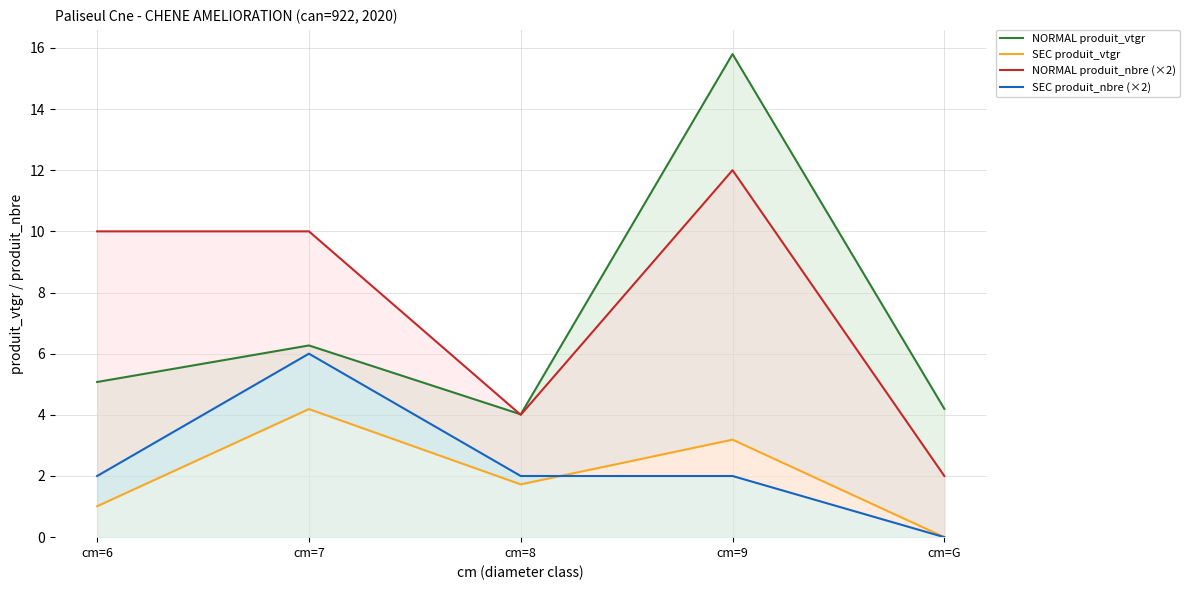

Which series has the largest range (max minus min)?

NORMAL produit_vtgr